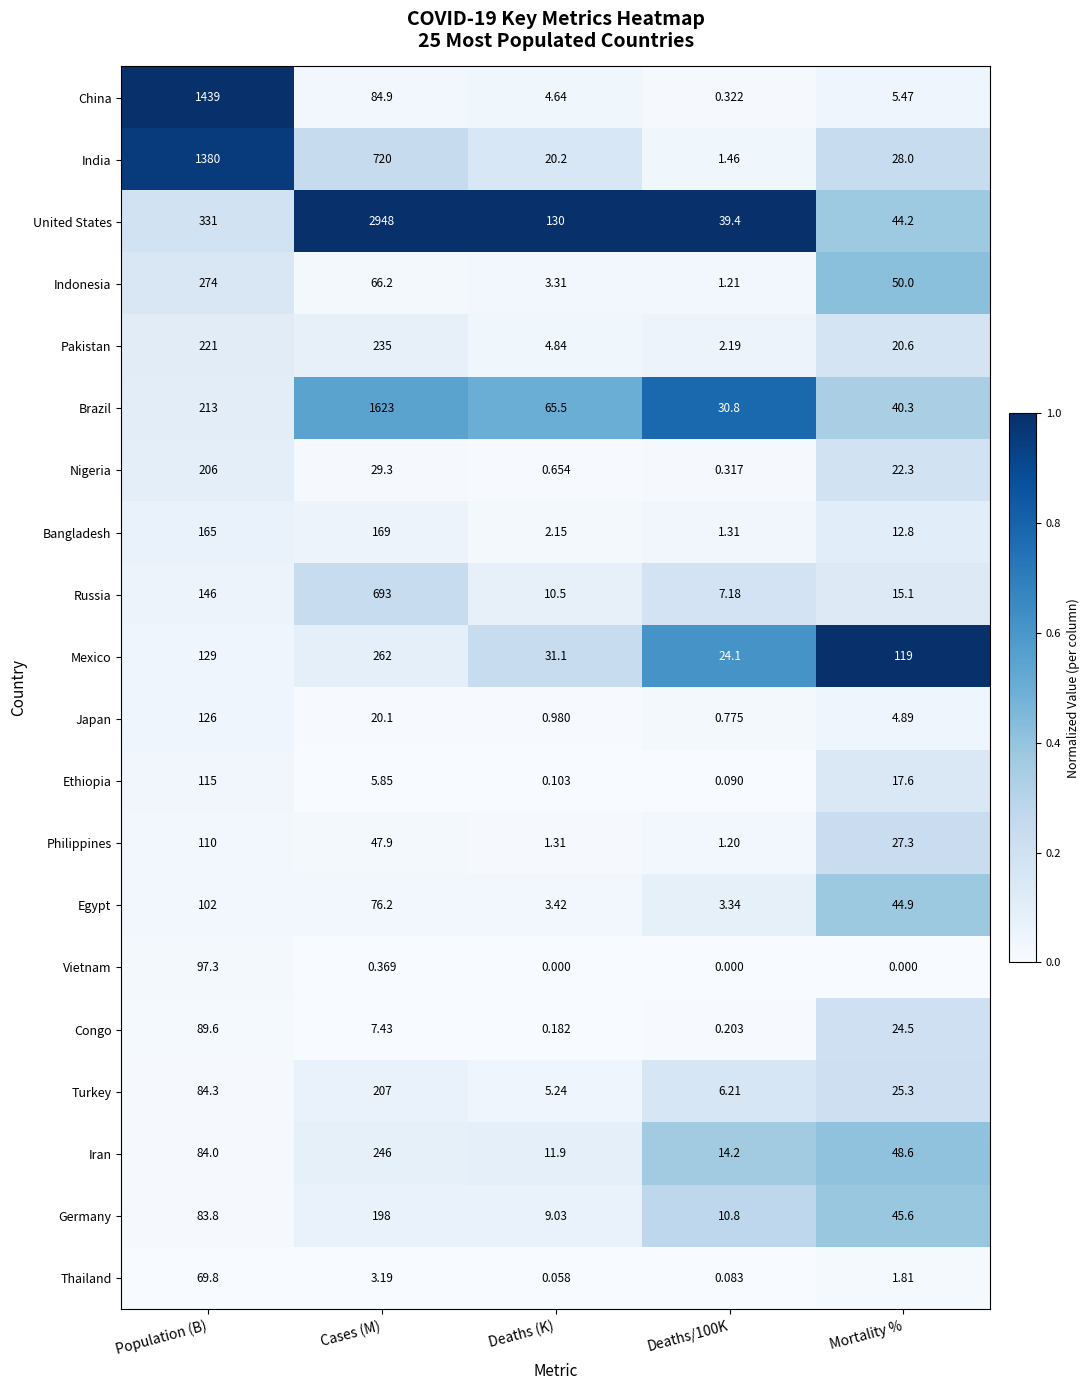

Which category has the highest value in the Japan series?

Population (B)